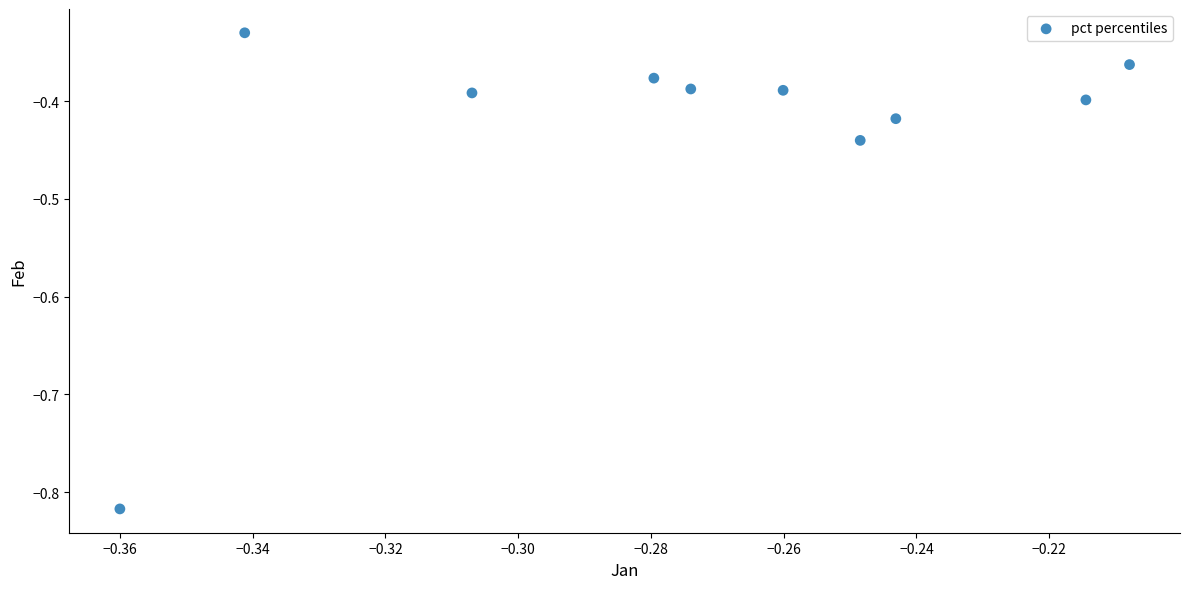

What is the range of Y values (max minus min)?

0.5